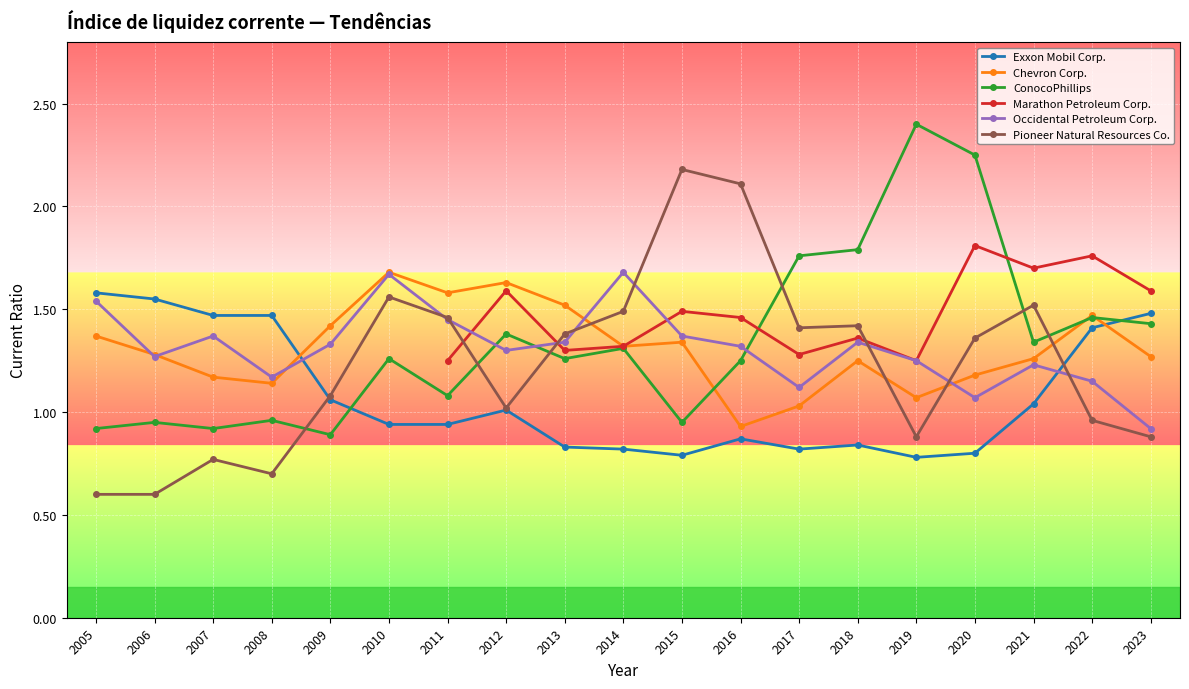

How many times do Occidental Petroleum Corp. and ConocoPhillips cross each other?

3